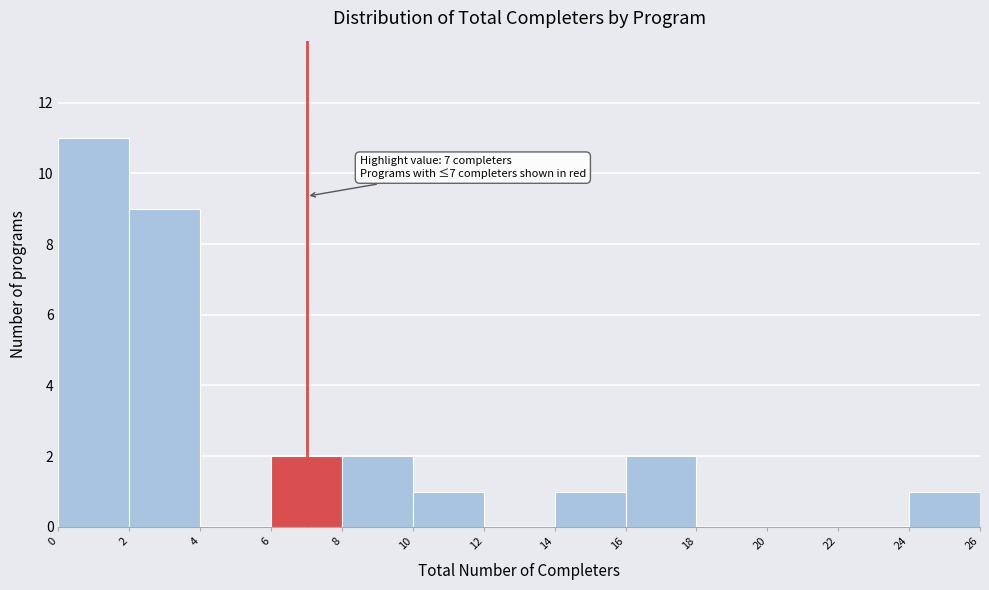

Which range on the x-axis has the tallest bar?

0 to 2